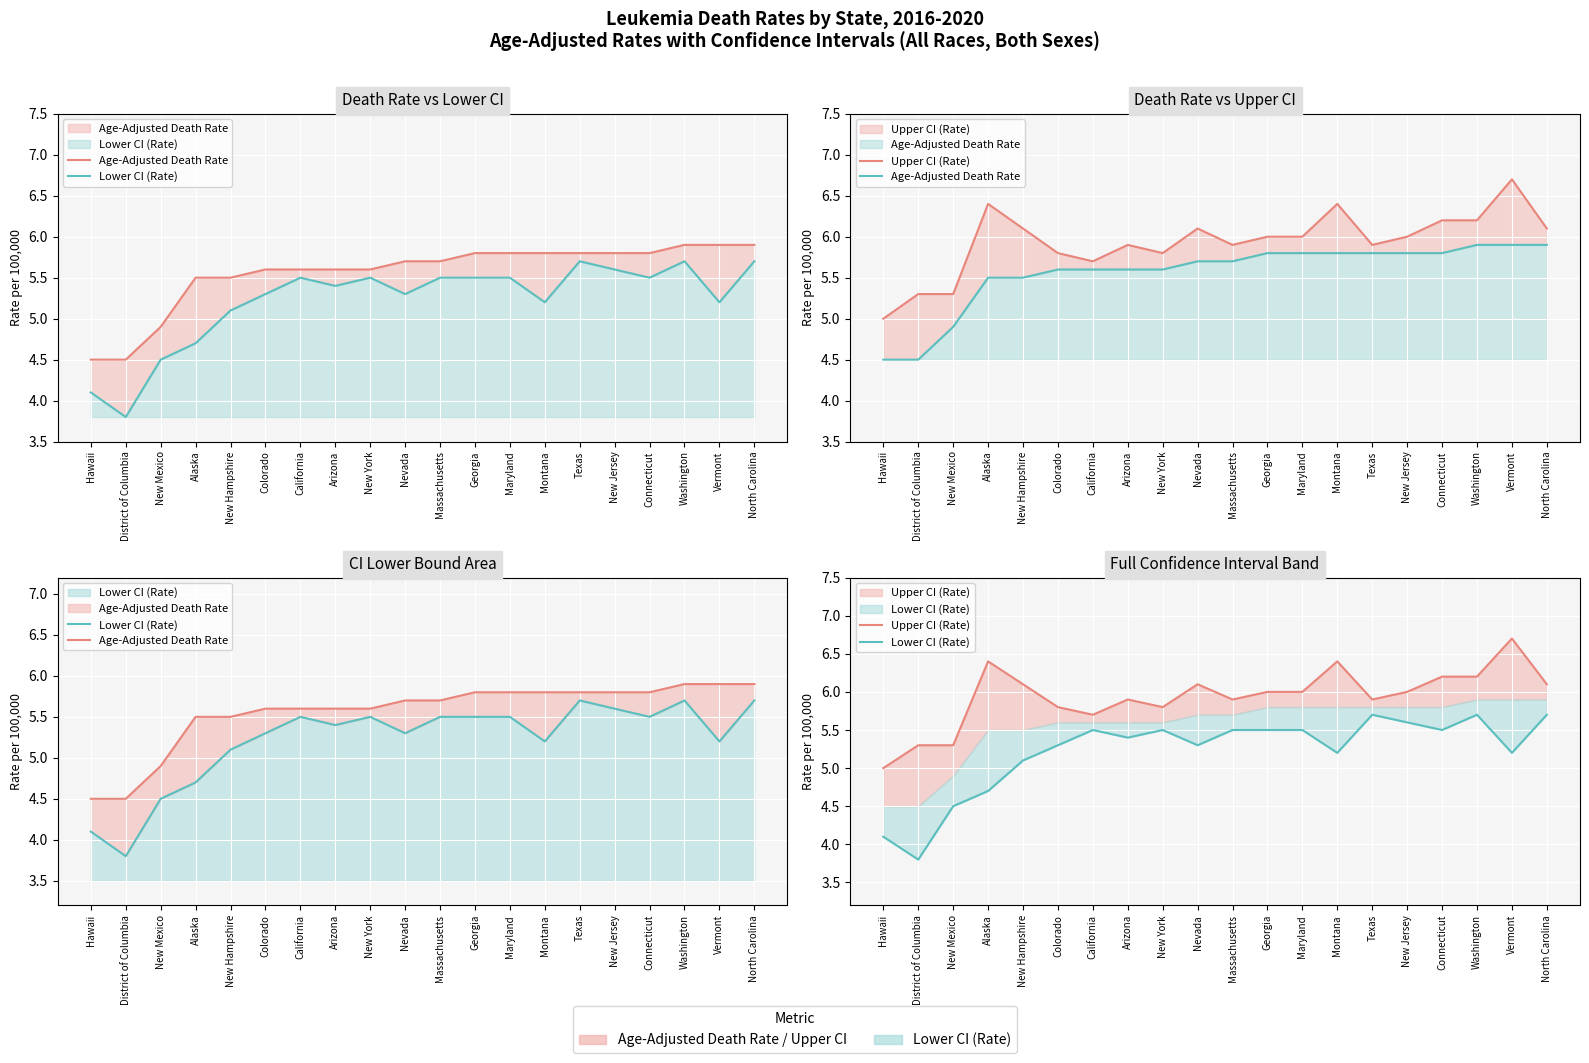

What is the difference between the maximum and minimum values in the Lower CI (Rate) series?

1.9